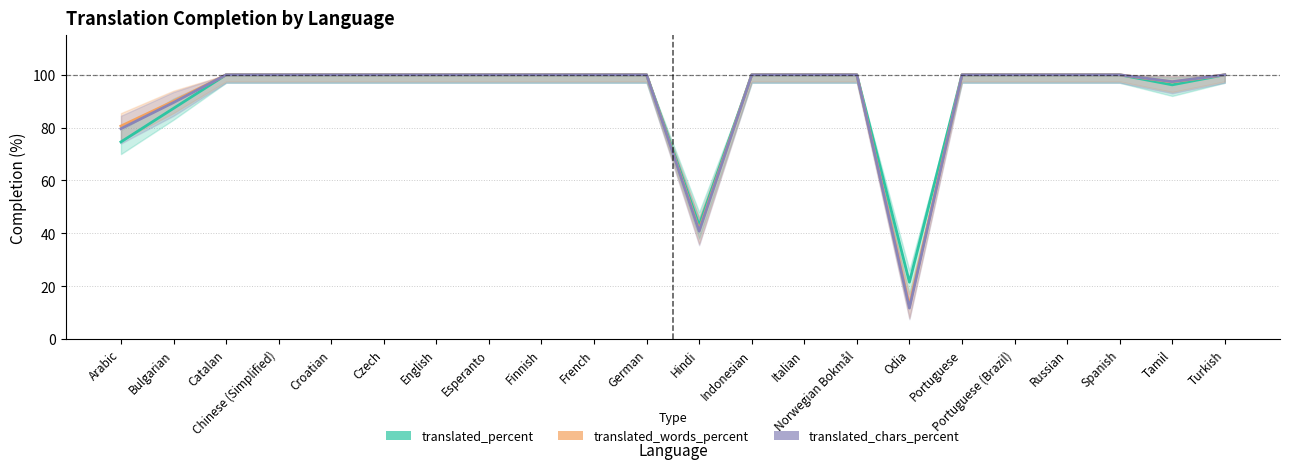

Which has a higher value, English or Tamil?

English